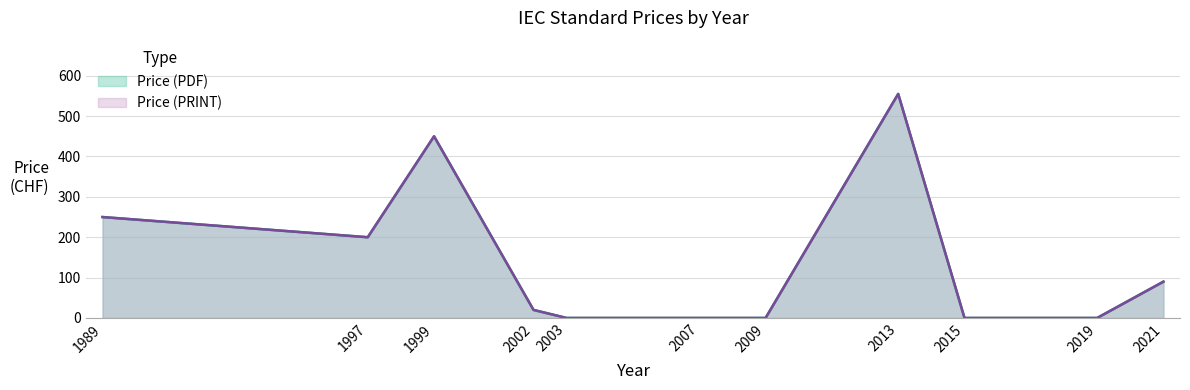

How many lines are shown in the chart?

2